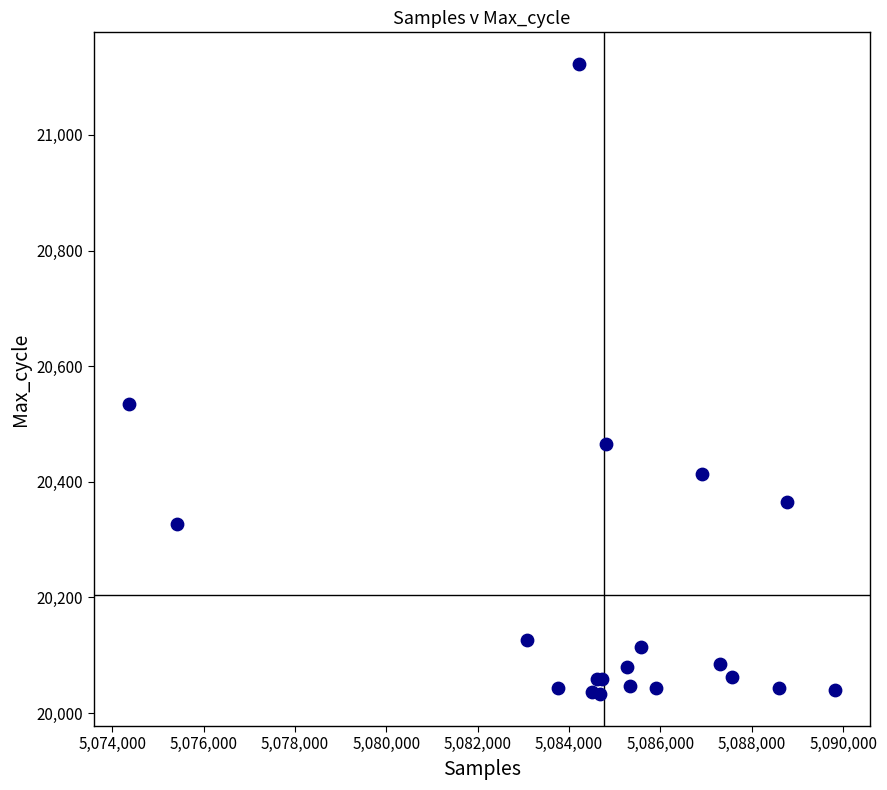

What Y value in the scatter plot is closest to 20577?

20534